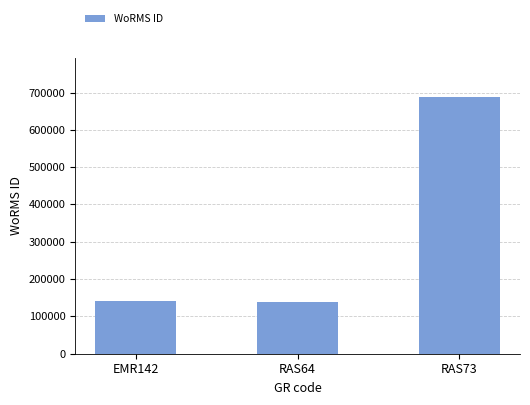

What is the ratio of the value at RAS73 to the value at EMR142?

4.9